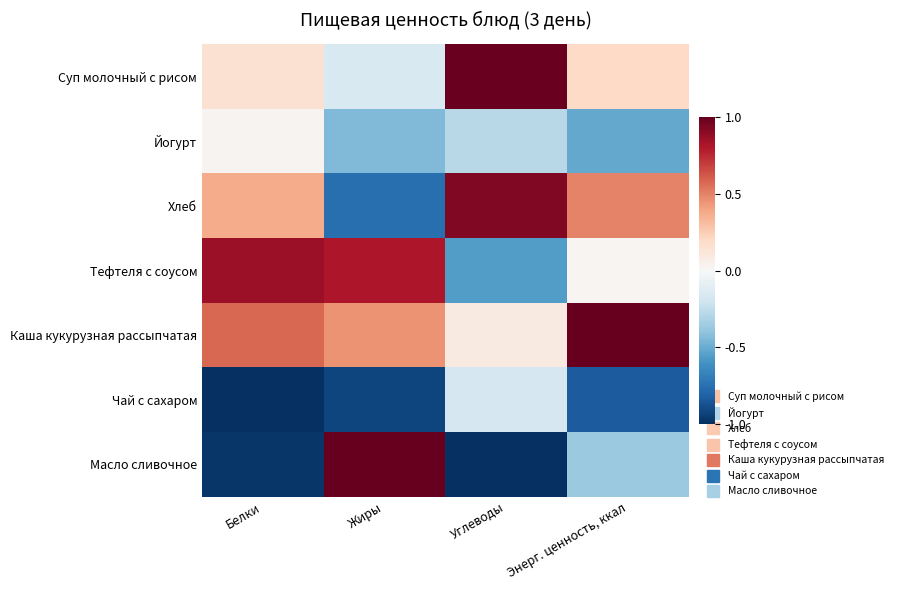

Reading left to right, list all the values displayed in this chart.

Суп молочный с рисом: Белки=0.1	Жиры=-0.1	Углеводы=1.0	Энерг. ценность, ккал=0.2
Йогурт: Белки=0.0	Жиры=-0.4	Углеводы=-0.3	Энерг. ценность, ккал=-0.5
Хлеб: Белки=0.4	Жиры=-0.8	Углеводы=0.9	Энерг. ценность, ккал=0.5
Тефтеля с соусом: Белки=0.9	Жиры=0.8	Углеводы=-0.6	Энерг. ценность, ккал=0.0
Каша кукурузная рассыпчатая: Белки=0.6	Жиры=0.5	Углеводы=0.1	Энерг. ценность, ккал=1.0
Чай с сахаром: Белки=-1.0	Жиры=-0.9	Углеводы=-0.2	Энерг. ценность, ккал=-0.8
Масло сливочное: Белки=-1.0	Жиры=1.0	Углеводы=-1.0	Энерг. ценность, ккал=-0.4